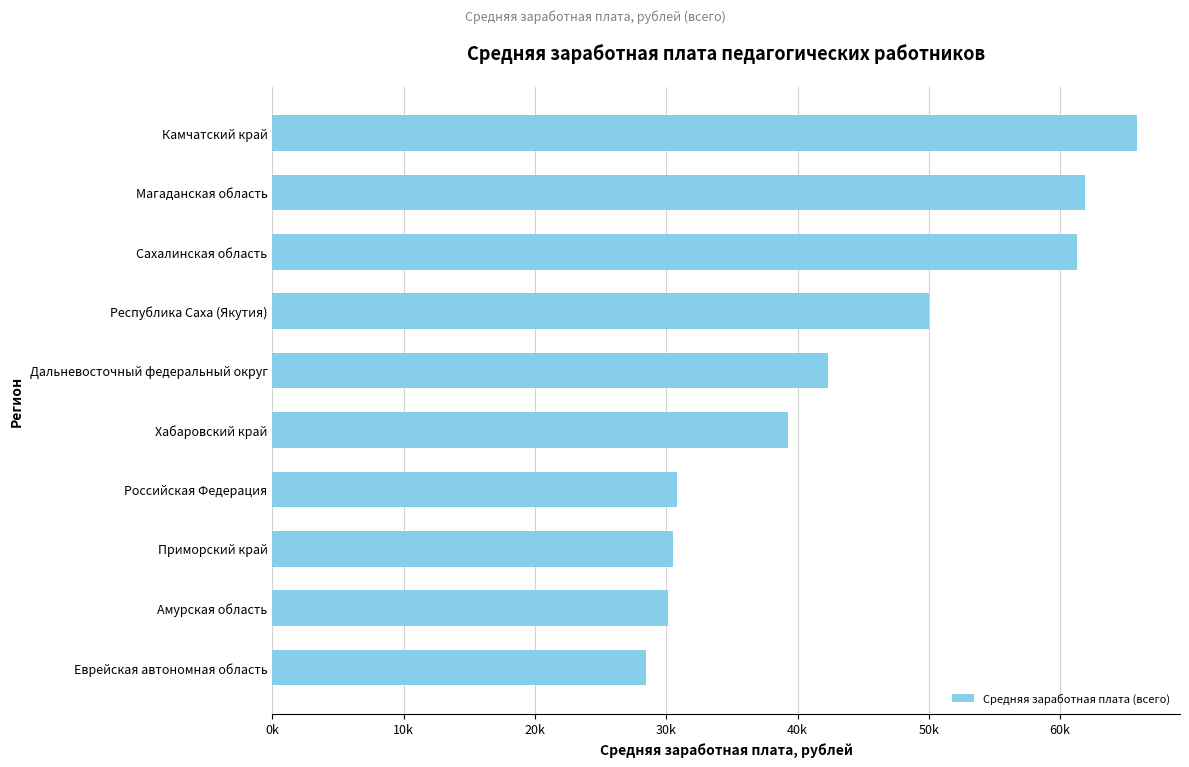

Are the bars horizontal?

Yes